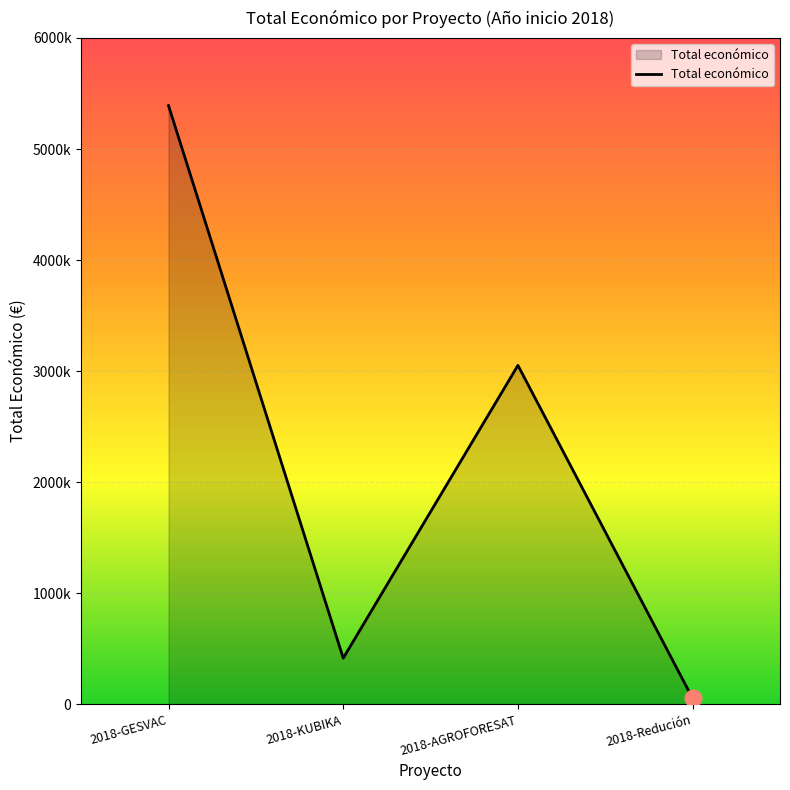

What is the sum of all values?

8909014